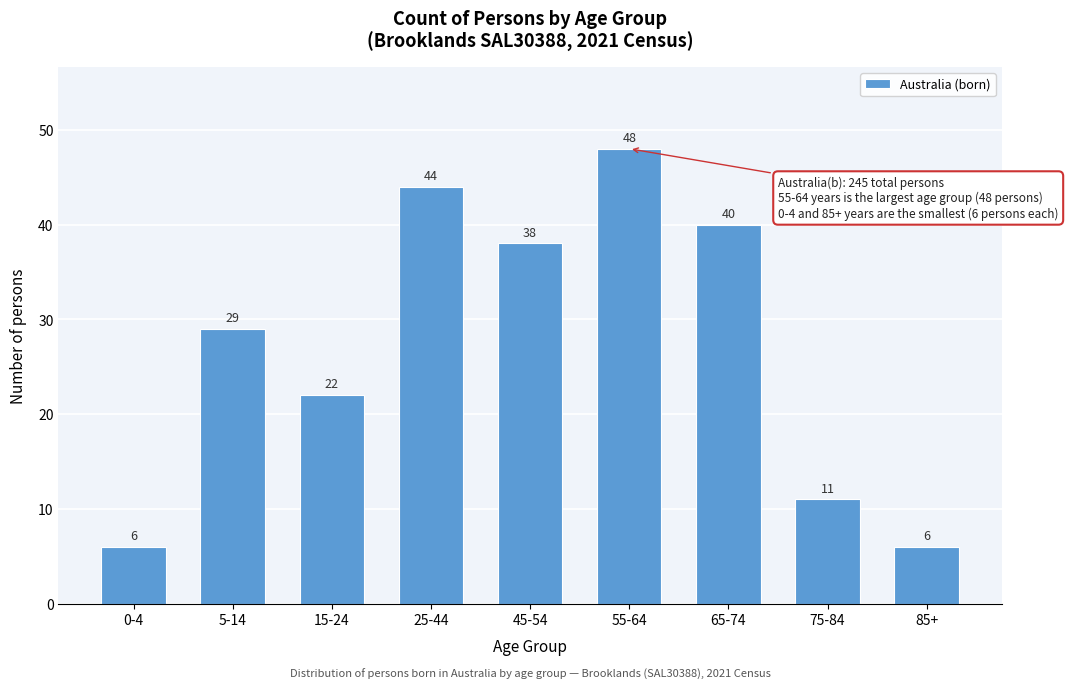

Reading left to right, list all the values displayed in this chart.

0-4=6	5-14=29	15-24=22	25-44=44	45-54=38	55-64=48	65-74=40	75-84=11	85+=6